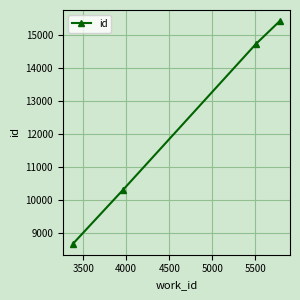

Reading right to left, what are all the values shown in this chart?

15428	14730	10295	8663